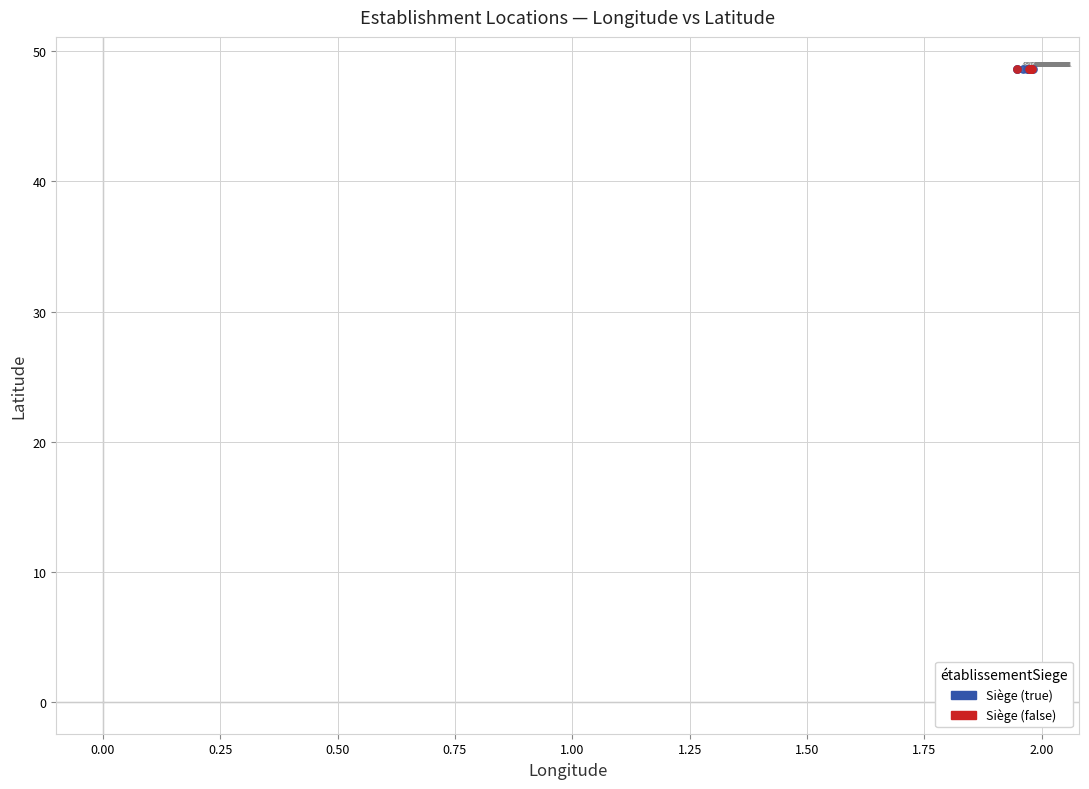

Which series contains the highest Y value?

Siège (true)